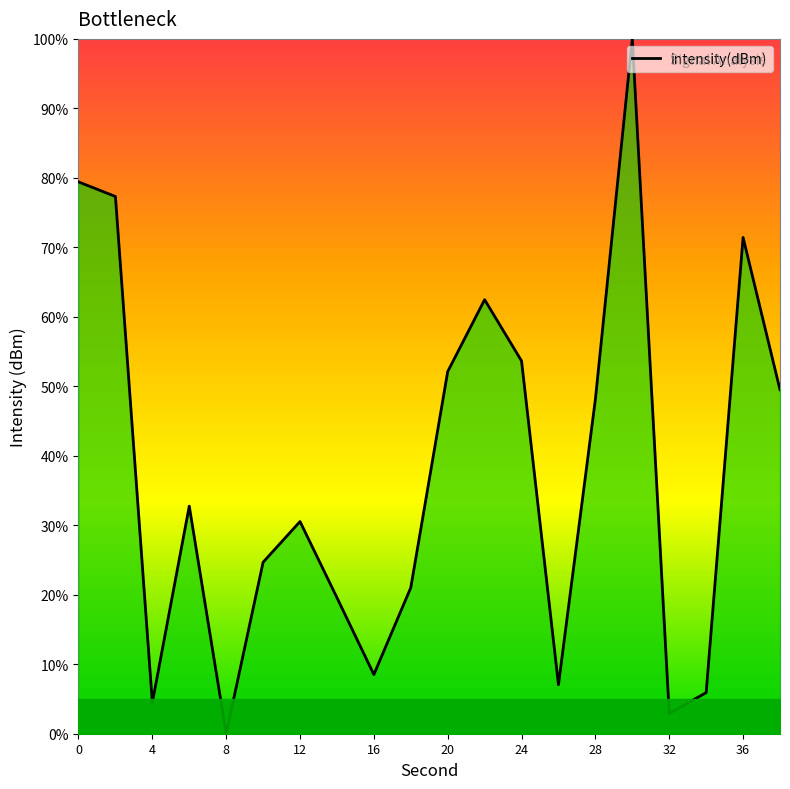

How many lines are shown in the chart?

1